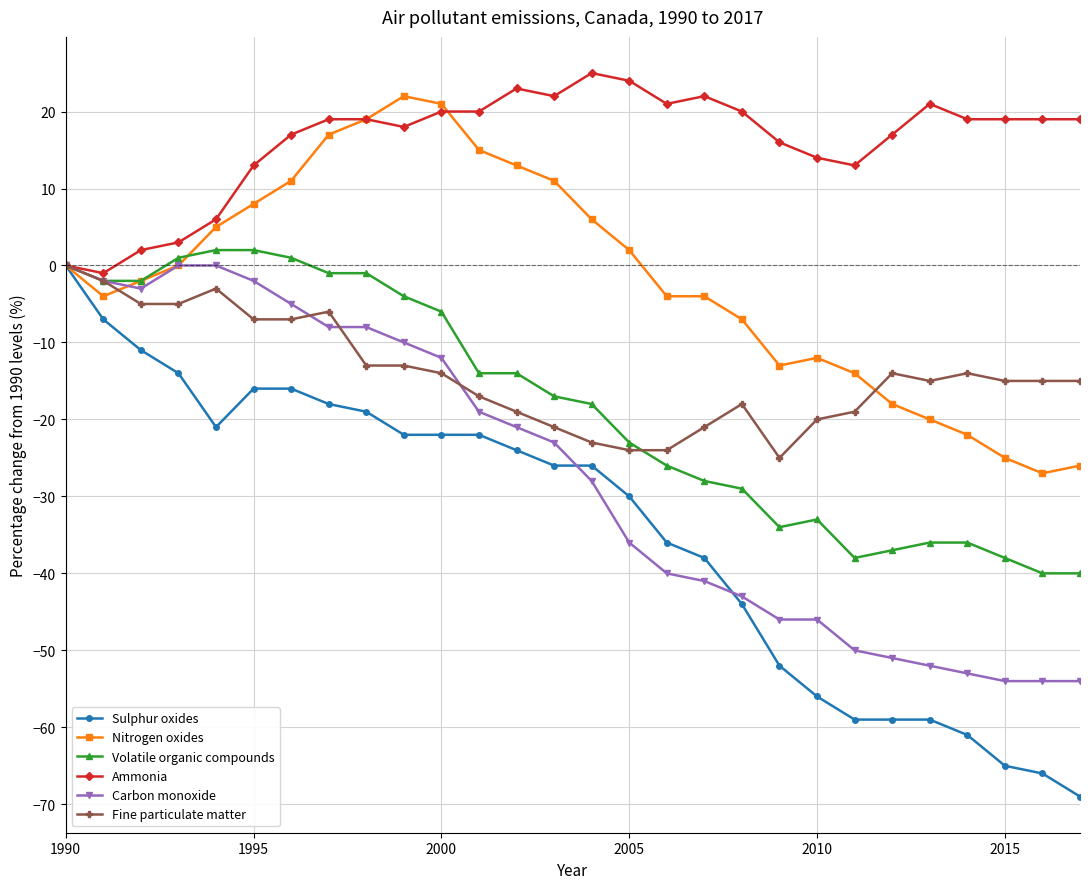

Which series has the widest spread of values?

Sulphur oxides